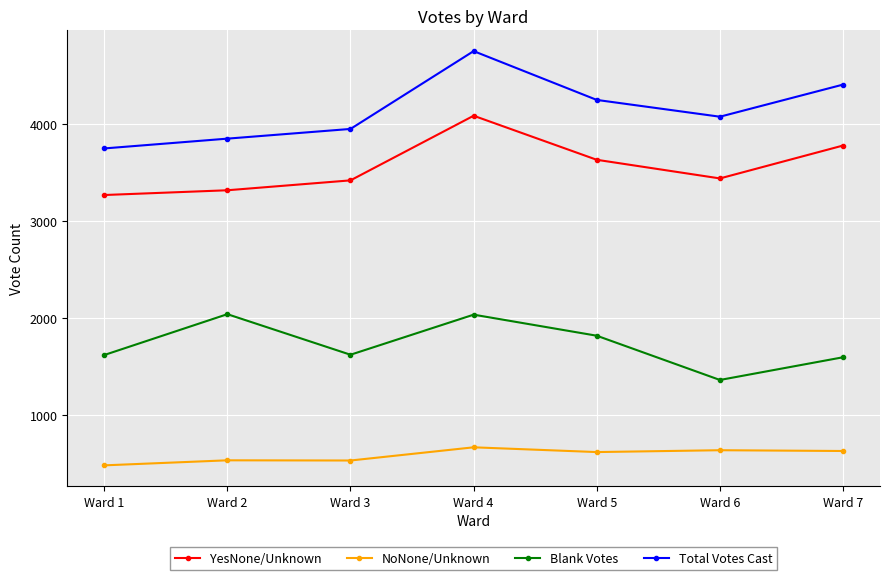

True or false: Blank Votes and YesNone/Unknown cross at least once.

False